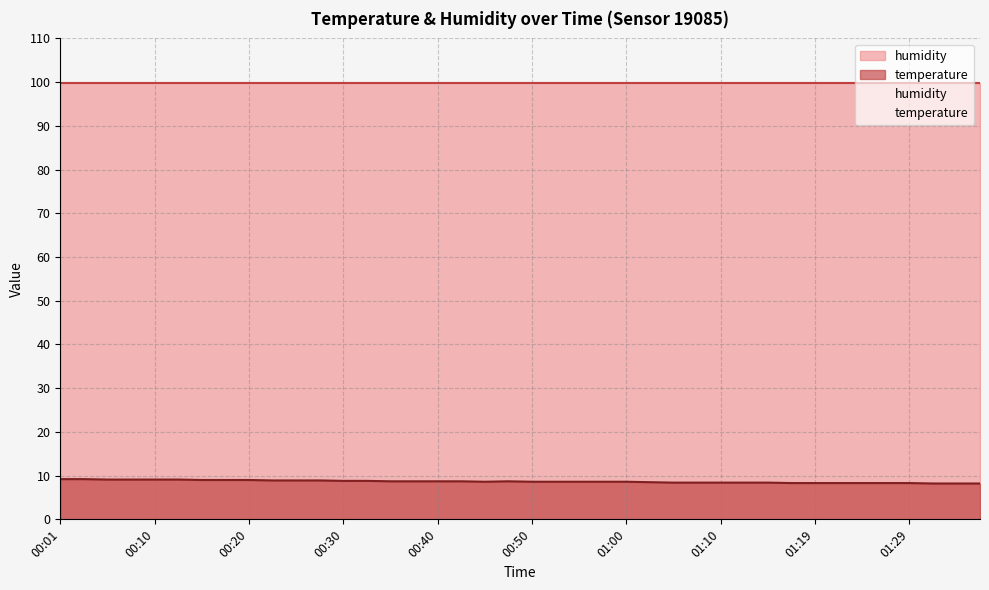

What is the value of the 22nd point from the left?

8.6